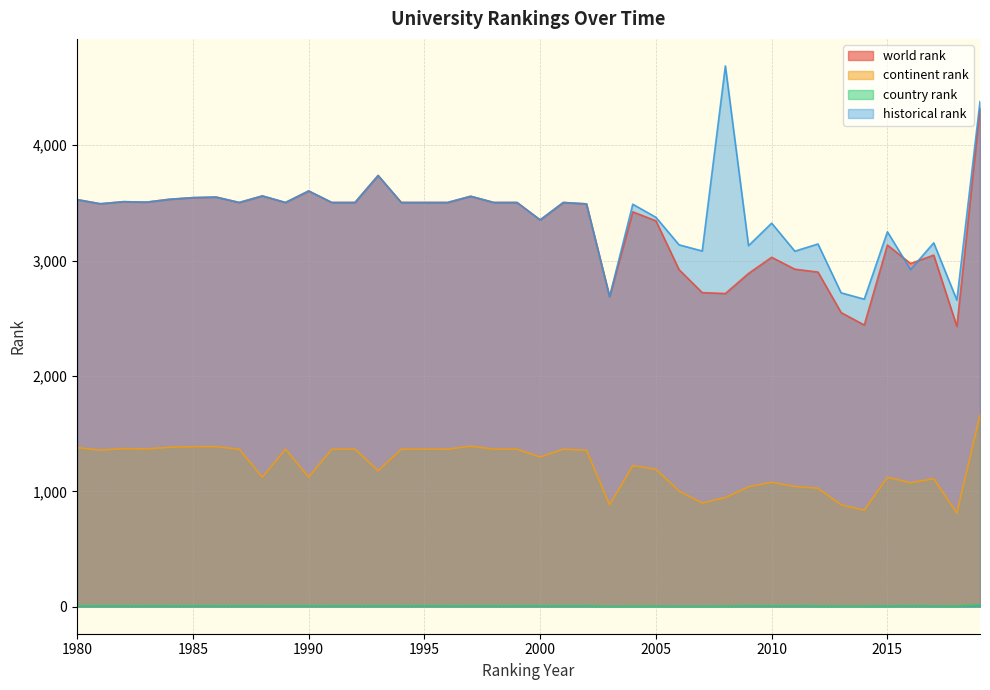

Reading left to right, extract all data points from this chart.

world rank: 1980=3528.0	1981=3492.0	1982=3510.0	1983=3506.0	1984=3531.0	1985=3545.0	1986=3550.0	1987=3503.0	1988=3560.0	1989=3503.0	1990=3603.0	1991=3503.0	1992=3503.0	1993=3737.0	1994=3503.0	1995=3503.0	1996=3503.0	1997=3557.0	1998=3503.0	1999=3503.0	2000=3352.0	2001=3503.0	2002=3491.0	2003=2687.0	2004=3422.0	2005=3344.0	2006=2921.0	2007=2722.0	2008=2714.0	2009=2888.0	2010=3028.0	2011=2925.0	2012=2900.0	2013=2549.0	2014=2441.0	2015=3134.0	2016=2974.0	2017=3047.0	2018=2429.0	2019=4319.0
continent rank: 1980=1379.0	1981=1357.0	1982=1370.0	1983=1367.0	1984=1382.0	1985=1387.0	1986=1387.0	1987=1365.0	1988=1122.0	1989=1365.0	1990=1123.0	1991=1365.0	1992=1365.0	1993=1178.0	1994=1365.0	1995=1365.0	1996=1365.0	1997=1391.0	1998=1365.0	1999=1365.0	2000=1297.0	2001=1365.0	2002=1356.0	2003=883.0	2004=1222.0	2005=1191.0	2006=1002.0	2007=898.0	2008=946.0	2009=1039.0	2010=1078.0	2011=1042.0	2012=1026.0	2013=883.0	2014=836.0	2015=1122.0	2016=1074.0	2017=1109.0	2018=811.0	2019=1662.0
country rank: 1980=8.0	1981=8.0	1982=8.0	1983=8.0	1984=8.0	1985=8.0	1986=8.0	1987=8.0	1988=8.0	1989=8.0	1990=8.0	1991=8.0	1992=8.0	1993=8.0	1994=8.0	1995=8.0	1996=8.0	1997=8.0	1998=8.0	1999=8.0	2000=8.0	2001=8.0	2002=8.0	2003=3.0	2004=5.0	2005=5.0	2006=4.0	2007=4.0	2008=5.0	2009=8.0	2010=8.0	2011=8.0	2012=7.0	2013=5.0	2014=5.0	2015=7.0	2016=8.0	2017=7.0	2018=6.0	2019=17.0
historical rank: 1980=3528.0	1981=3492.0	1982=3510.0	1983=3506.0	1984=3531.0	1985=3545.0	1986=3550.0	1987=3503.0	1988=3560.0	1989=3503.0	1990=3603.0	1991=3503.0	1992=3503.0	1993=3737.0	1994=3503.0	1995=3503.0	1996=3503.0	1997=3557.0	1998=3503.0	1999=3503.0	2000=3352.0	2001=3503.0	2002=3491.0	2003=2687.0	2004=3488.0	2005=3374.5	2006=3136.0	2007=3082.5	2008=4686.5	2009=3129.0	2010=3324.0	2011=3081.0	2012=3143.5	2013=2720.0	2014=2665.0	2015=3249.0	2016=2921.5	2017=3153.5	2018=2657.3	2019=4377.7